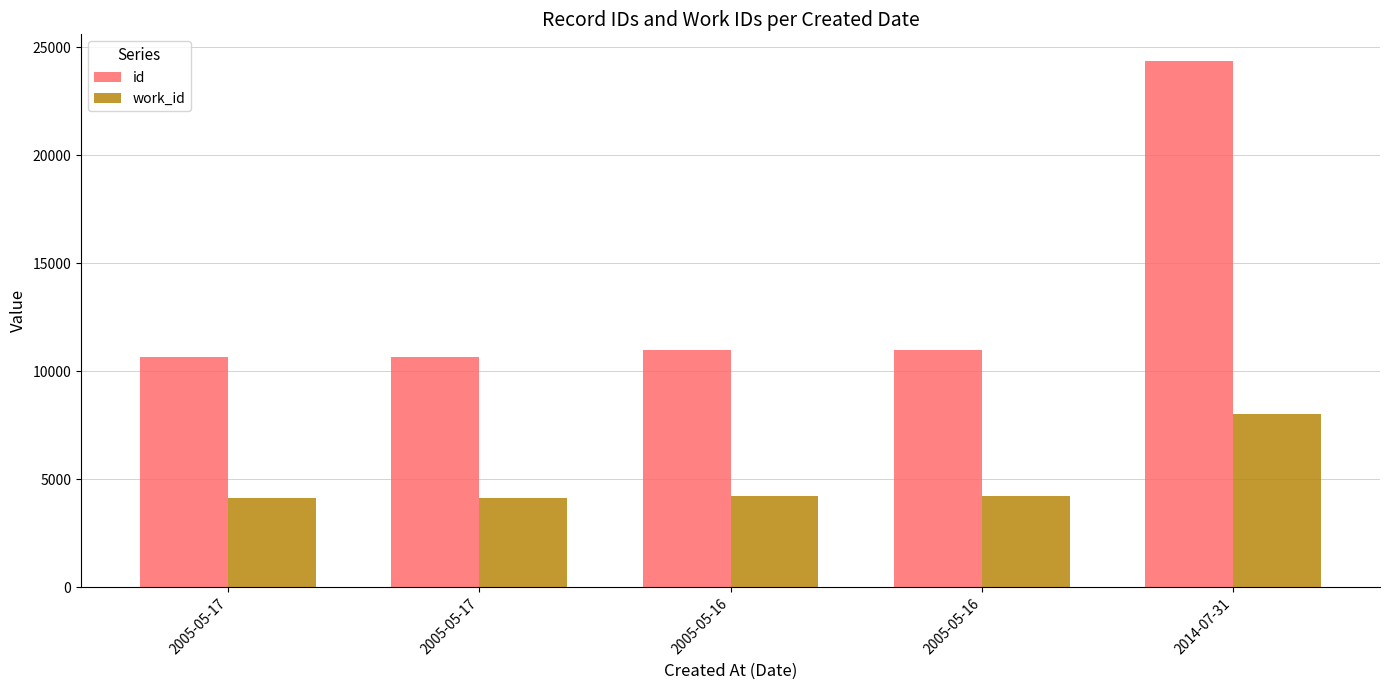

Does the chart contain any negative values?

No